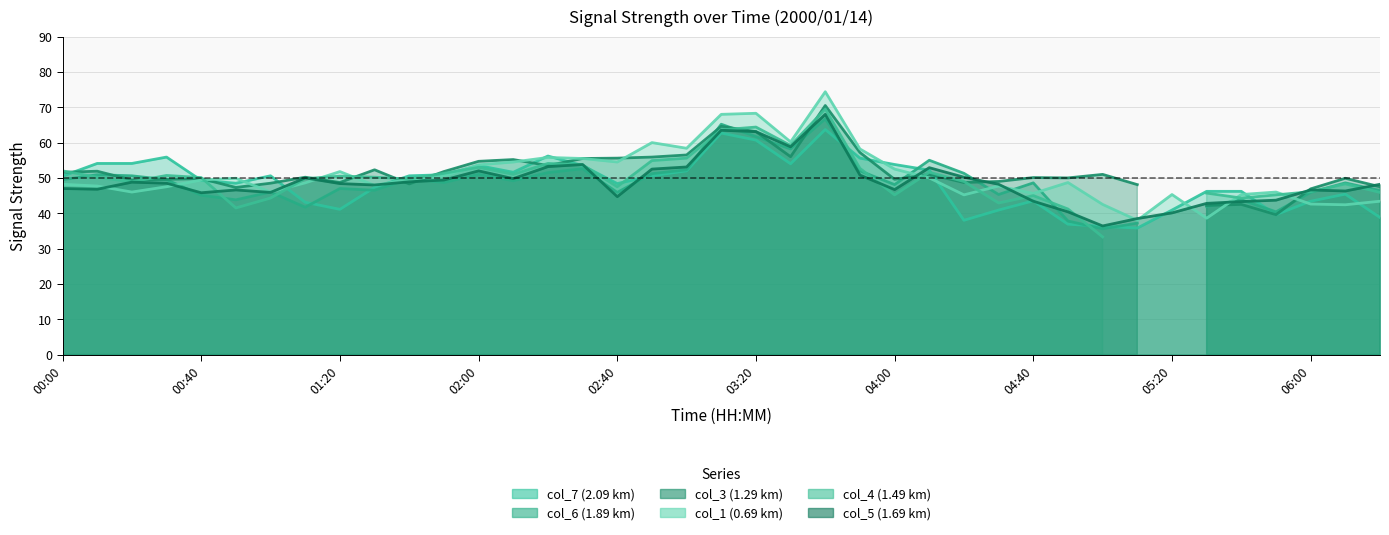

What is the value of the col_1 (0.69 km) point at the 11th from the left?

49.6